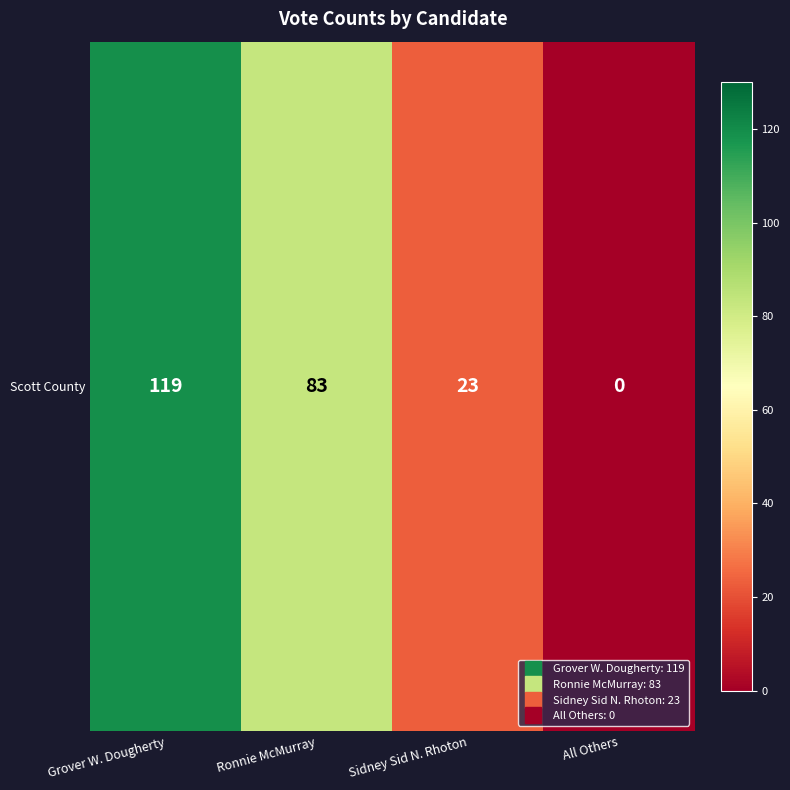

How many values are between 23 and 119?

3